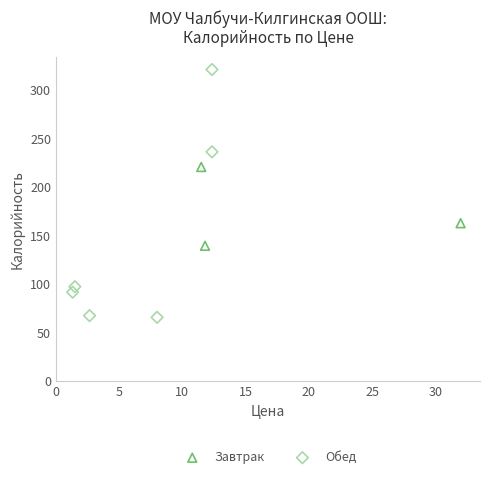

Which series contains the highest Y value?

Обед